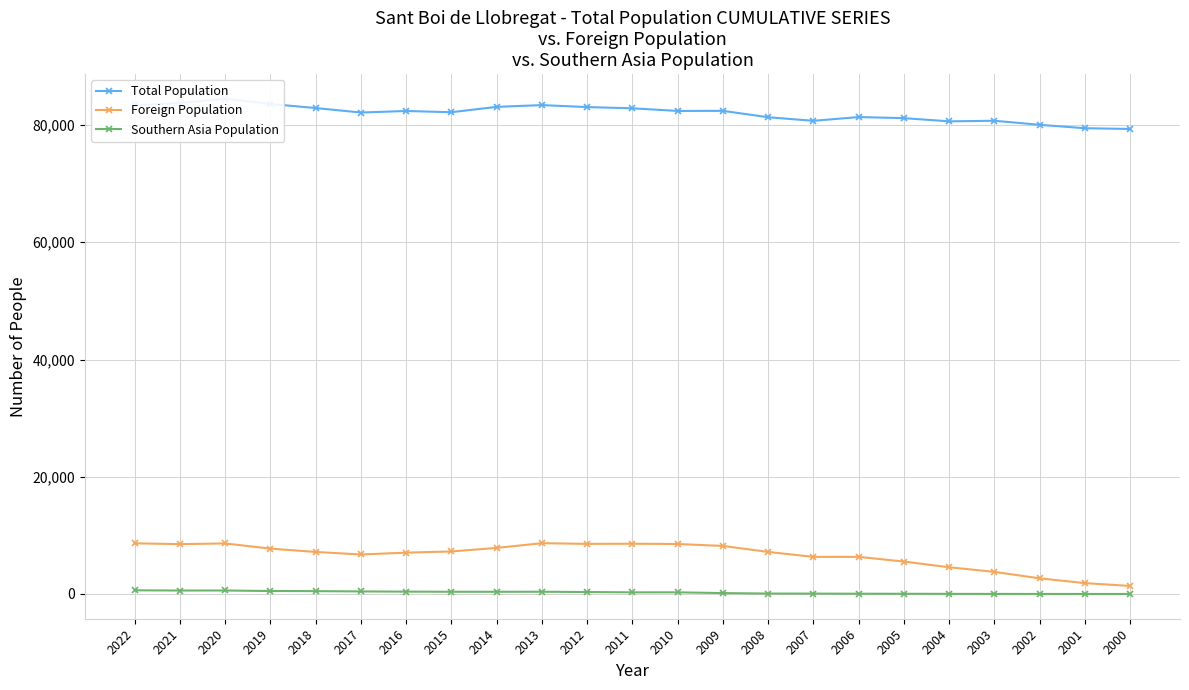

What is the average value of the Total Population series?

82043